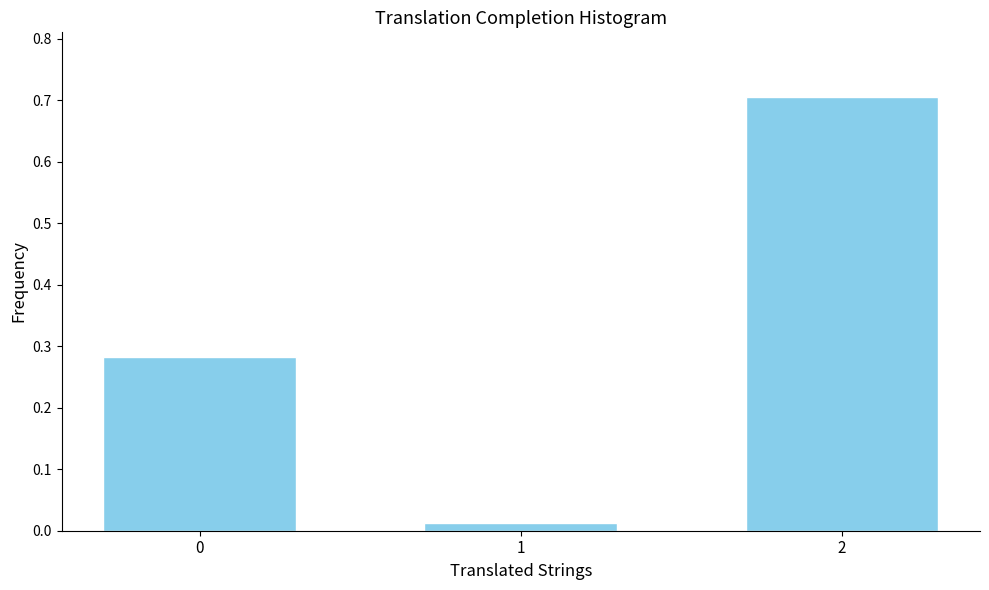

True or false: the data shows 0.4 at 2.

False